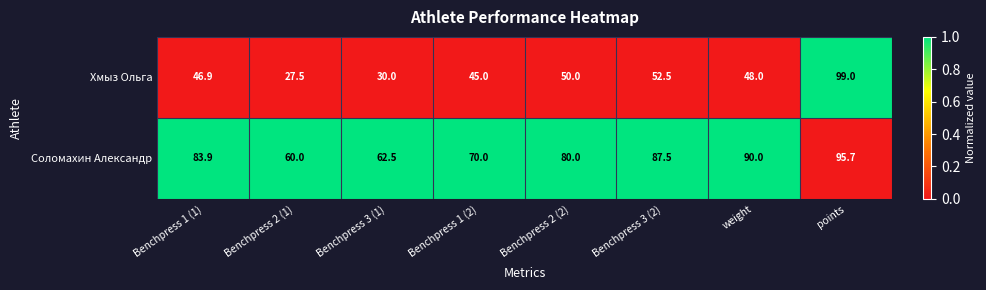

The value of Хмыз Ольга at Benchpress 2 (1) is 27.5. True or false?

True